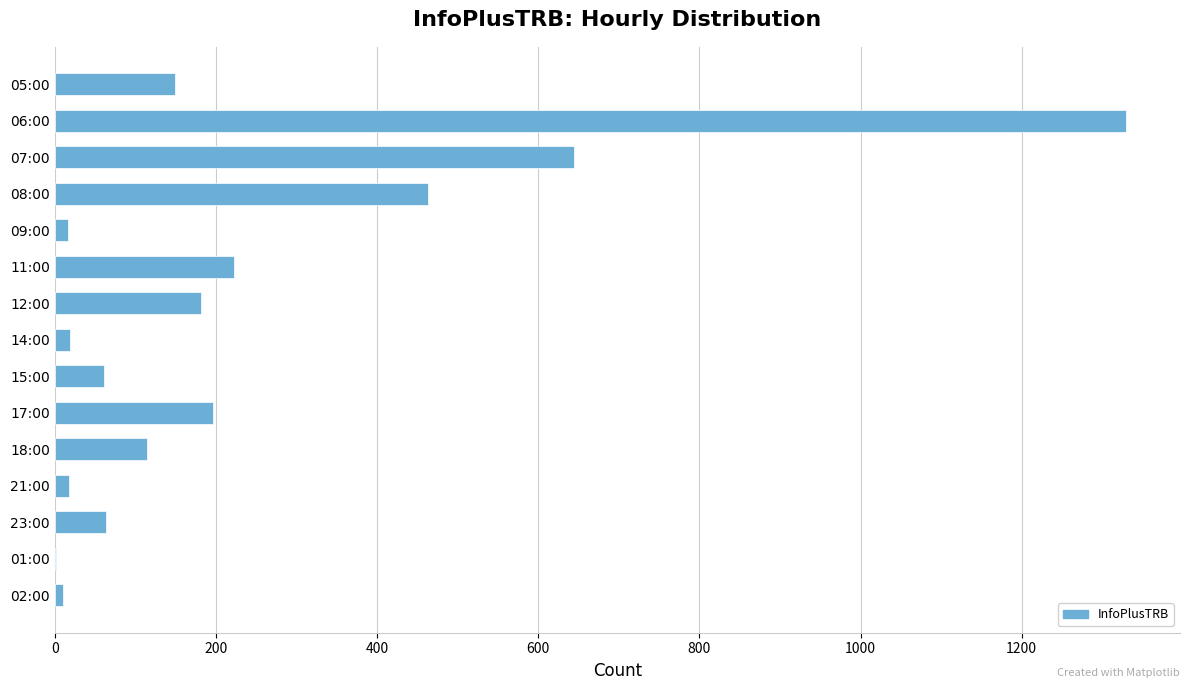

What is the greatest value displayed?

1330